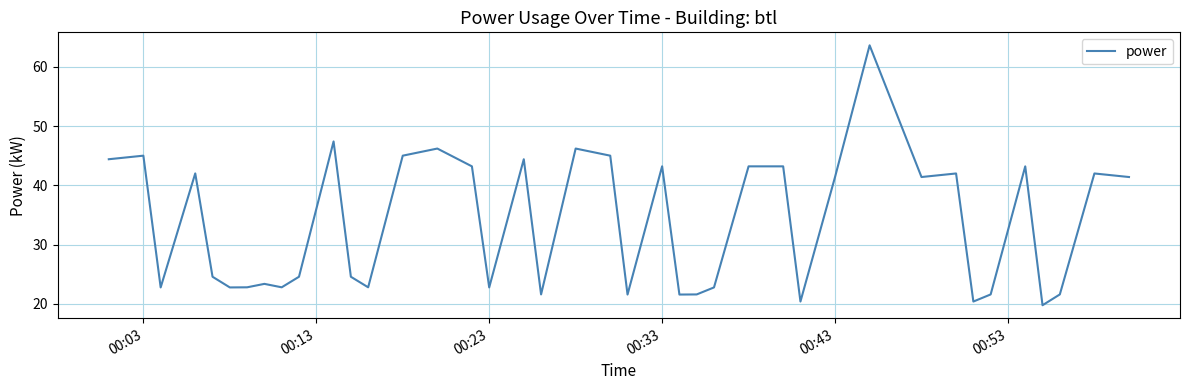

What is the maximum value shown in the chart?

63.6